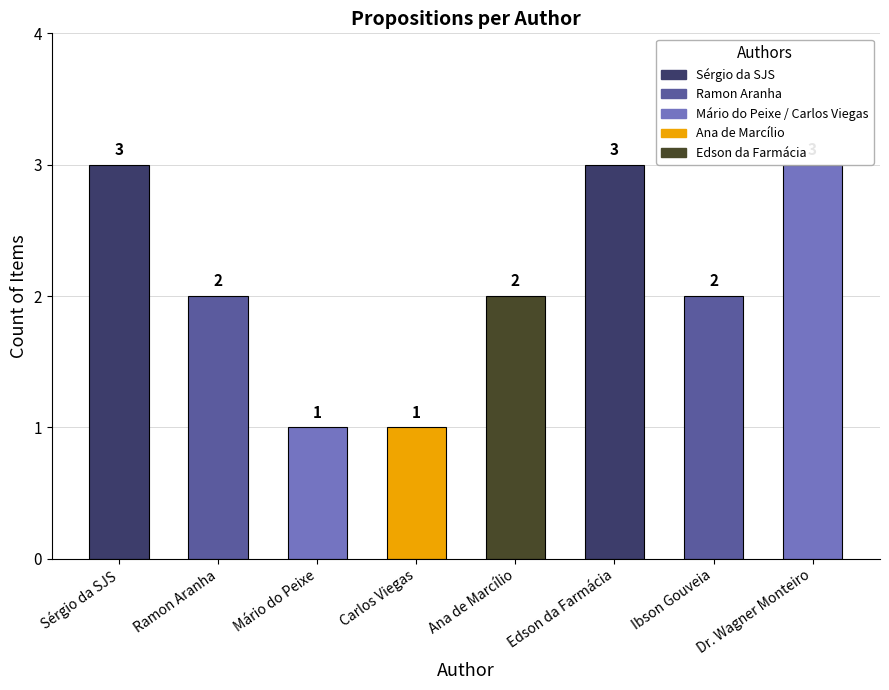

What is the approximate value at Edson da Farmácia?

3